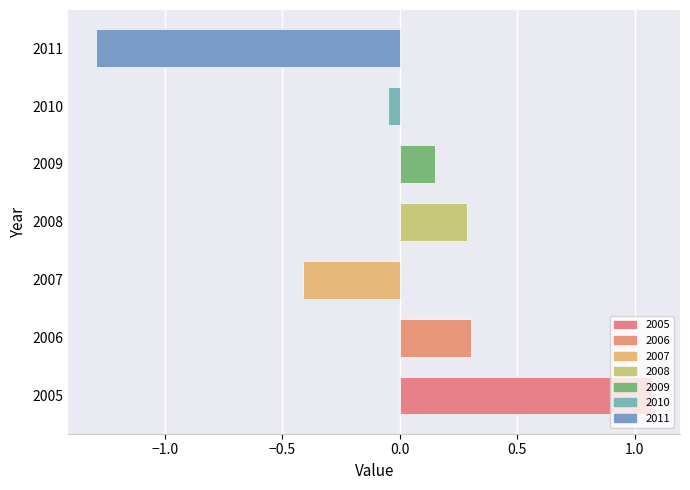

How many negative values are there?

3